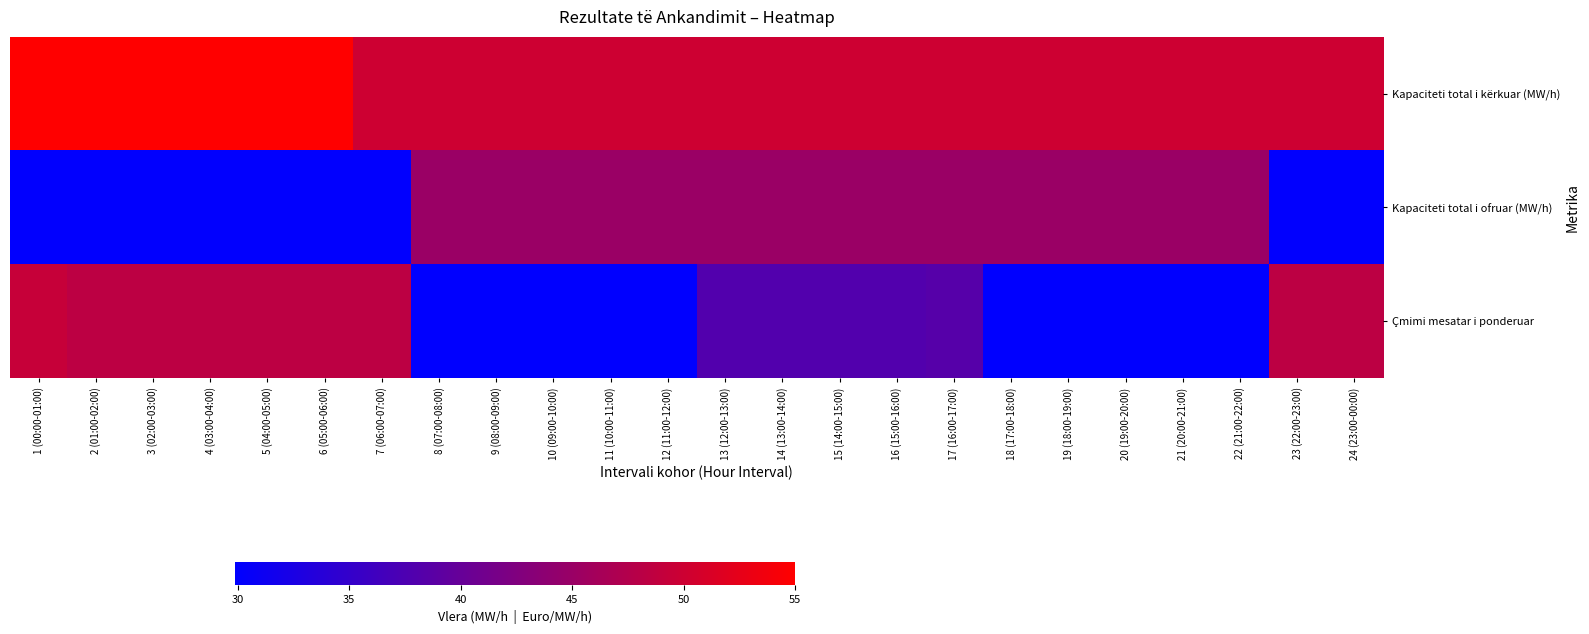

What is the difference between the highest and lowest values at 4 (03:00-04:00)?

25.0